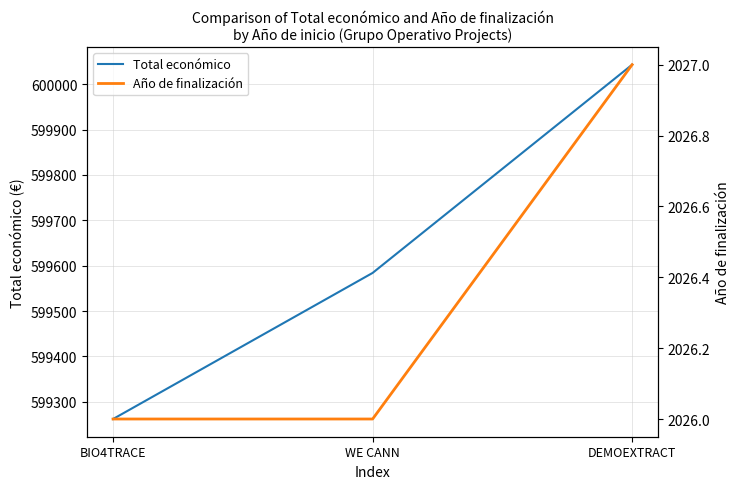

Reading right to left, extract all data points from this chart.

Total económico: 600043	599584	599262
Año de finalización: 2027	2026	2026